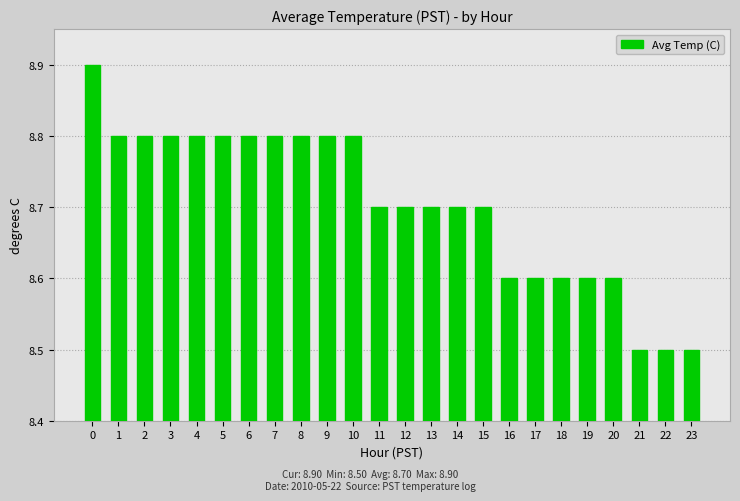

What is the change in value from 4 to 11?

-0.1